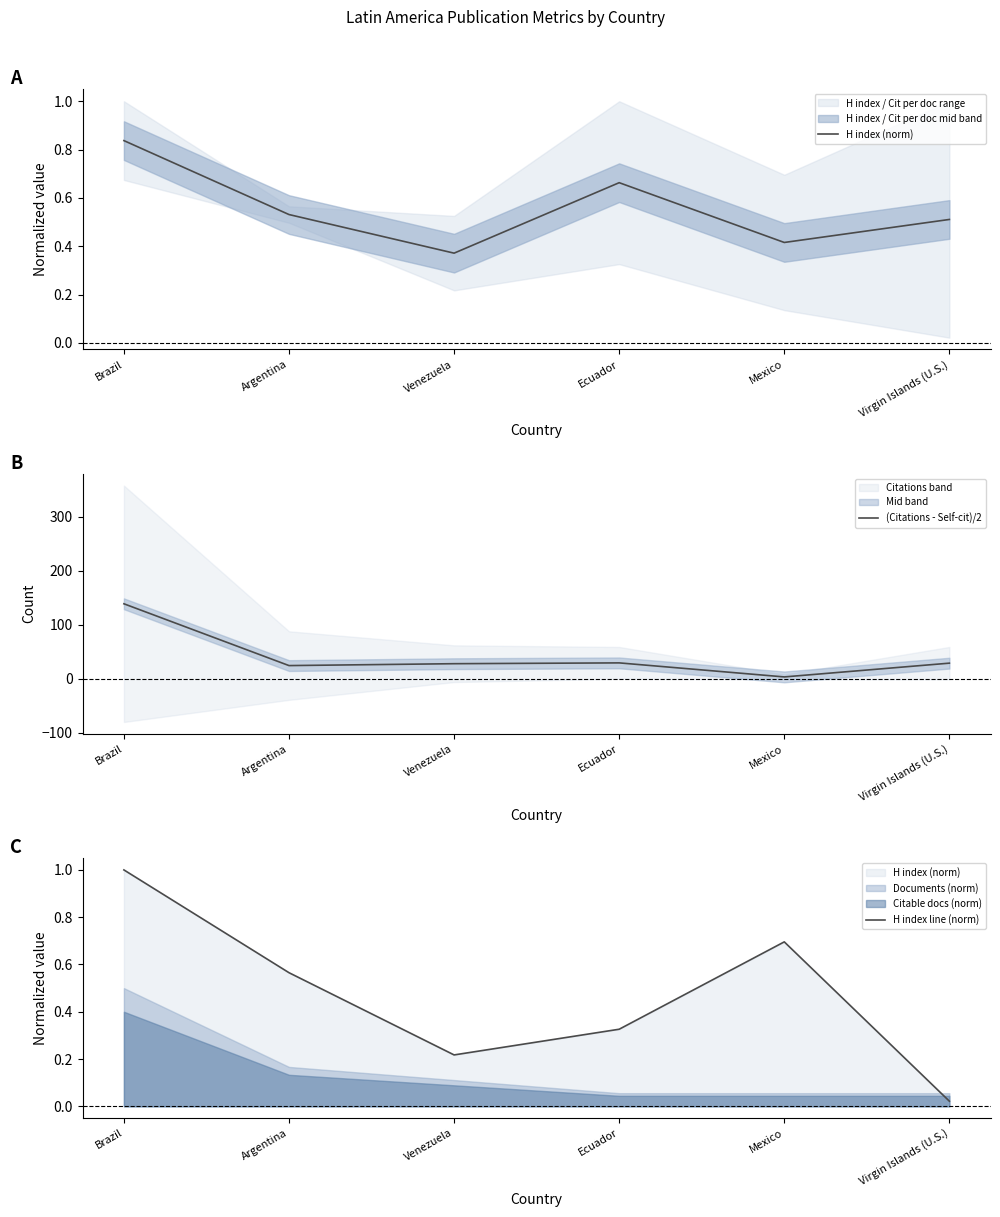

Reading right to left, what are all the values shown in this chart?

H index (norm): Virgin Islands (U.S.)=0.5	Mexico=0.4	Ecuador=0.7	Venezuela=0.4	Argentina=0.5	Brazil=0.8
(Citations - Self-cit)/2: Virgin Islands (U.S.)=29.0	Mexico=3.5	Ecuador=29.5	Venezuela=28.0	Argentina=24.5	Brazil=139.0
H index line (norm): Virgin Islands (U.S.)=0.0	Mexico=0.7	Ecuador=0.3	Venezuela=0.2	Argentina=0.6	Brazil=1.0